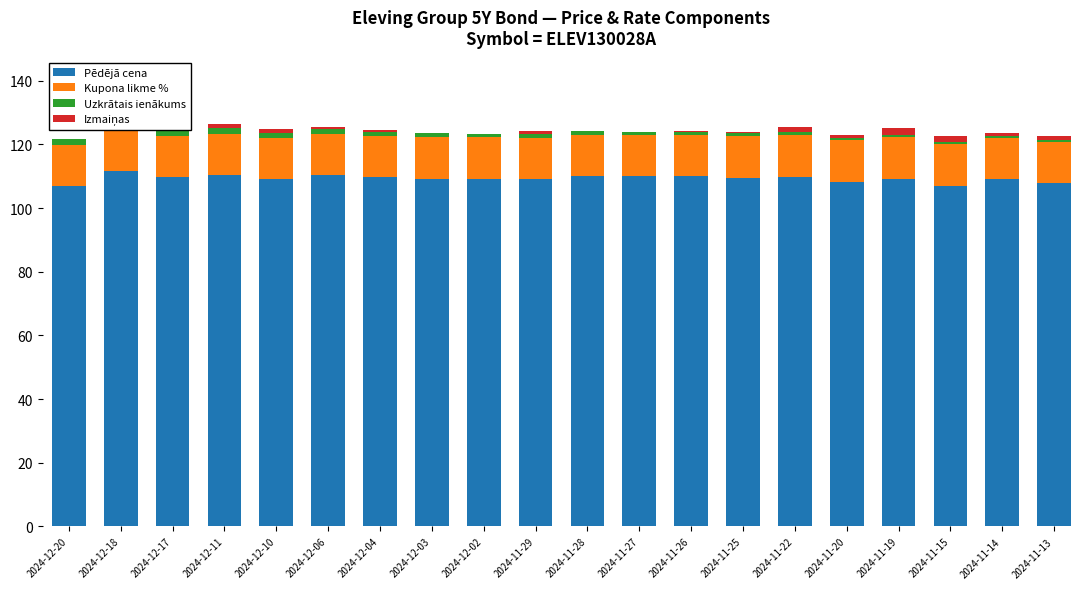

What are all the series names shown in the legend?

Pēdējā cena, Kupona likme %, Uzkrātais ienākums, Izmaiņas